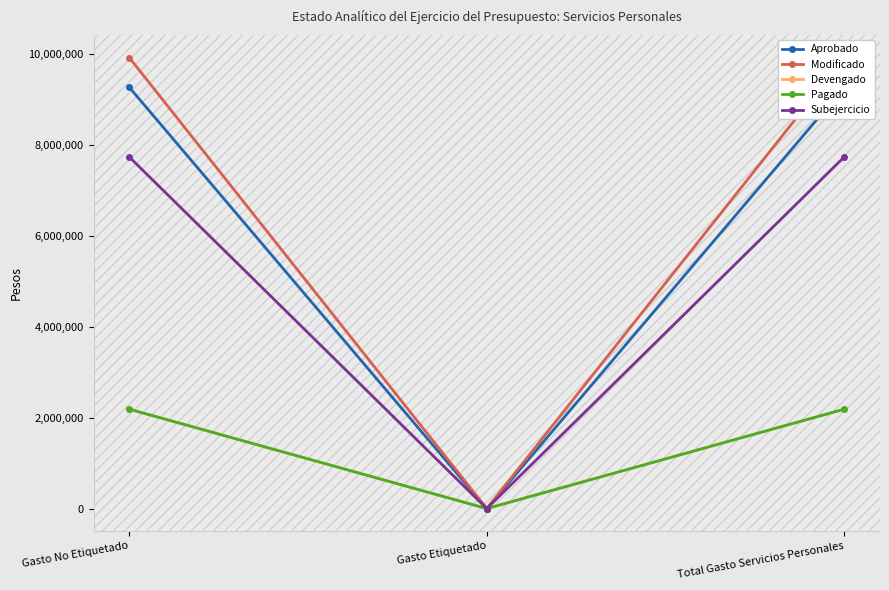

Where is Devengado nearest to the value 1091998?

Gasto Etiquetado